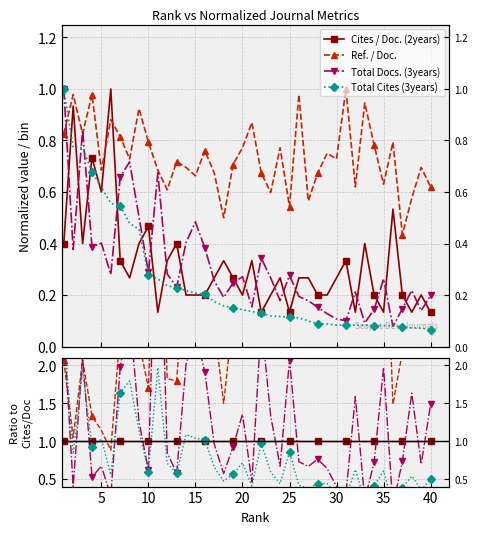

True or false: Cites / Doc. (2years) has a value of 1.0 at 40.

True